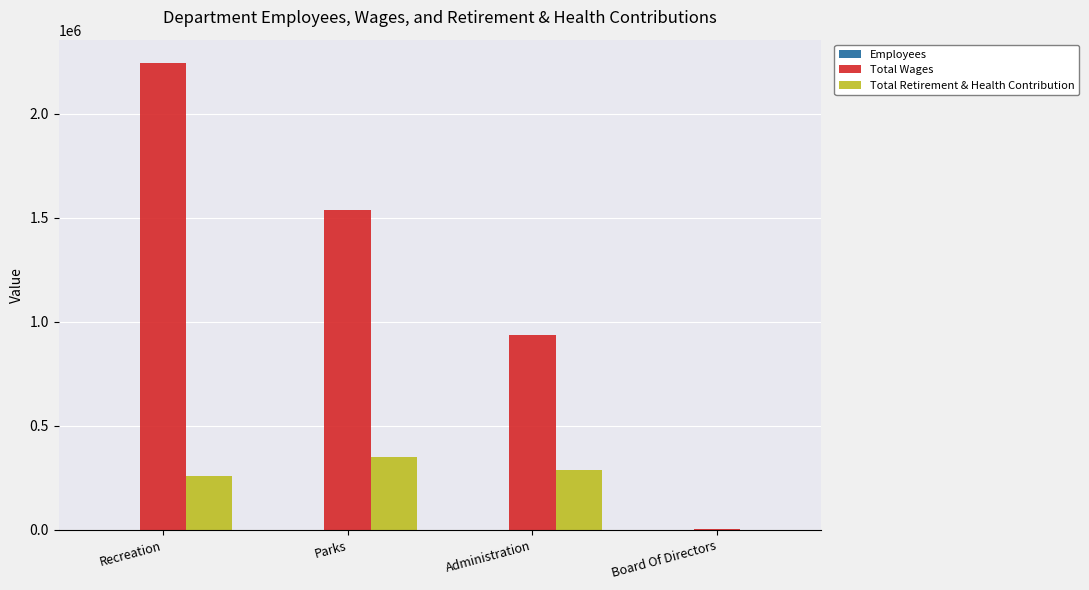

True or false: Total Retirement & Health Contribution has a value of 0 at Board Of Directors.

True